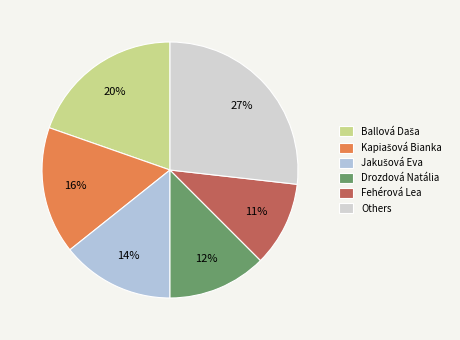

To the nearest percent, what is the difference between the largest and smallest slice percentages?

16%